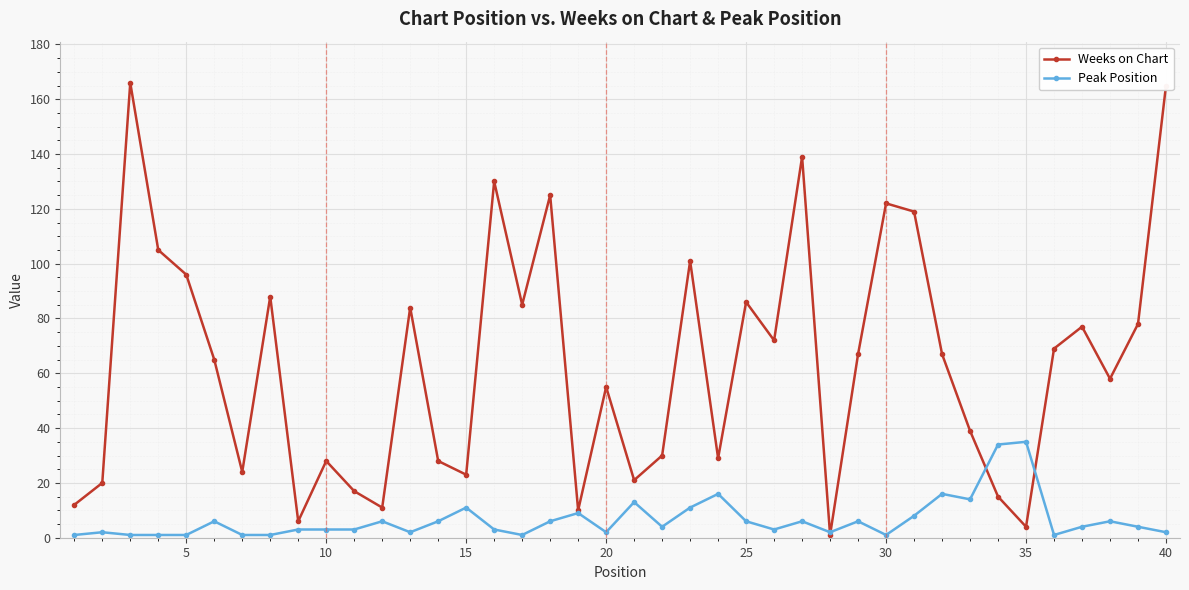

Does the chart have visible grid lines?

Yes